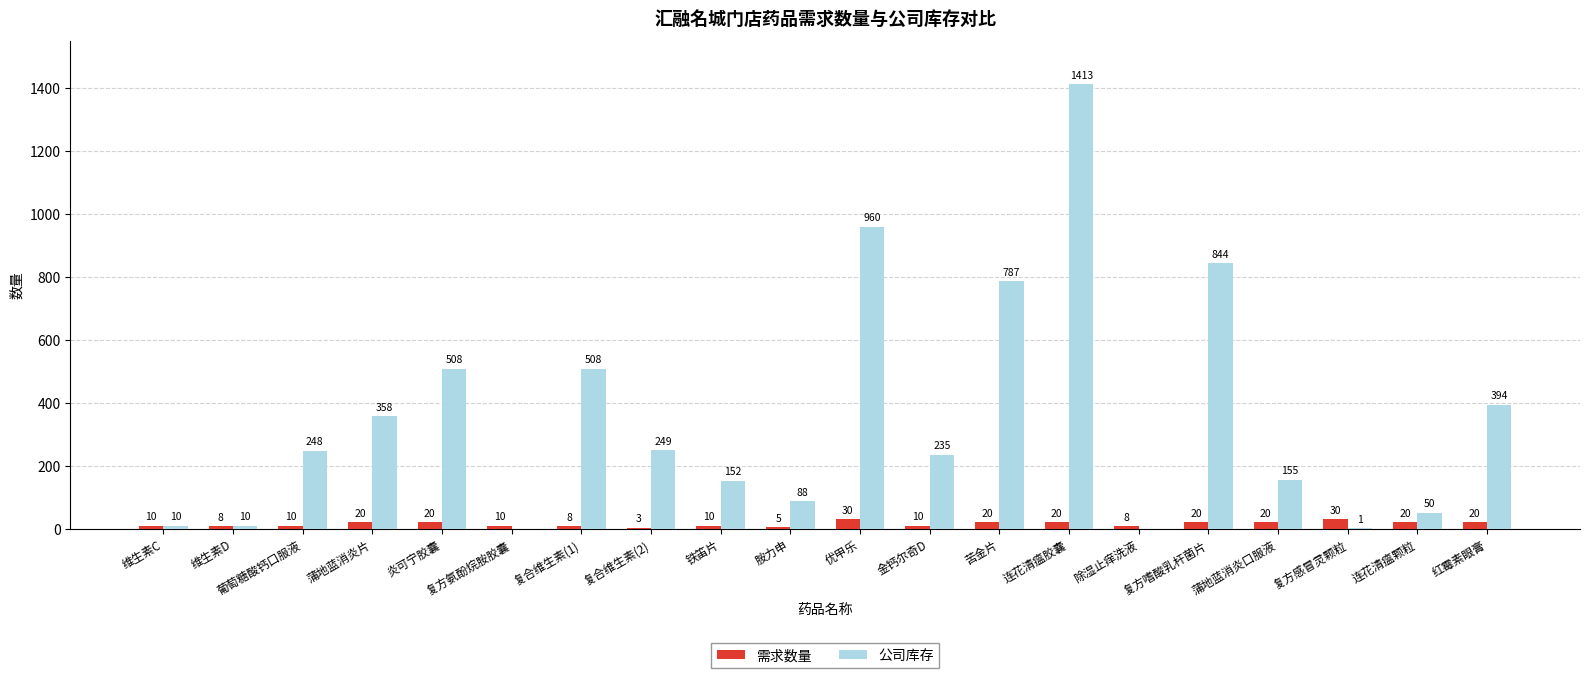

How many categories are shown in the chart?

20